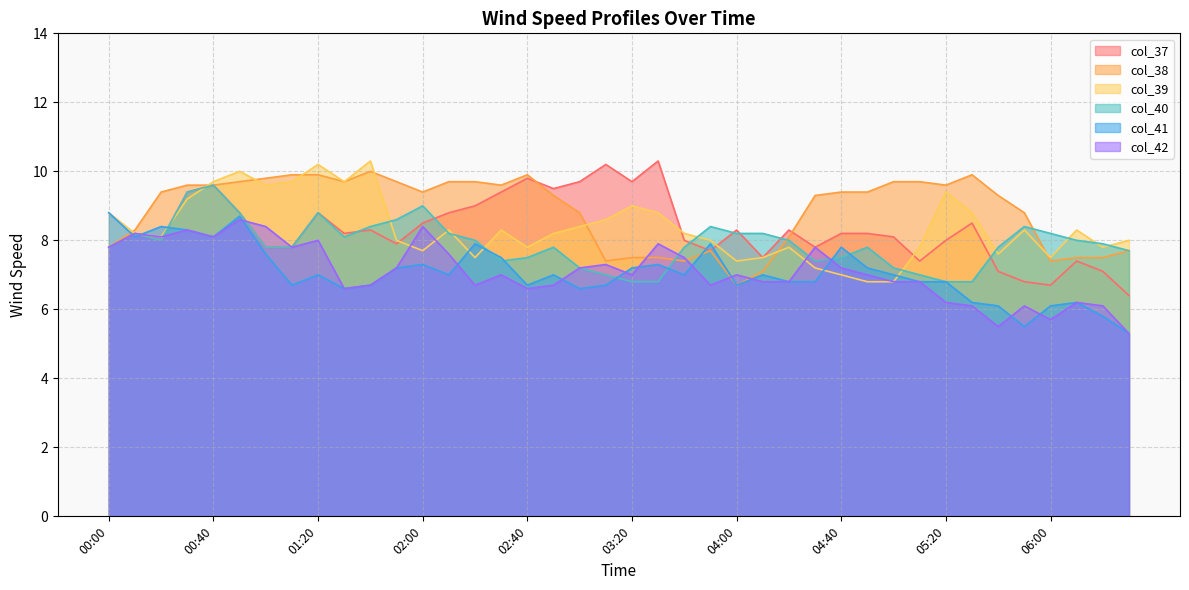

What is the label of the 15th point from the left?

02:20